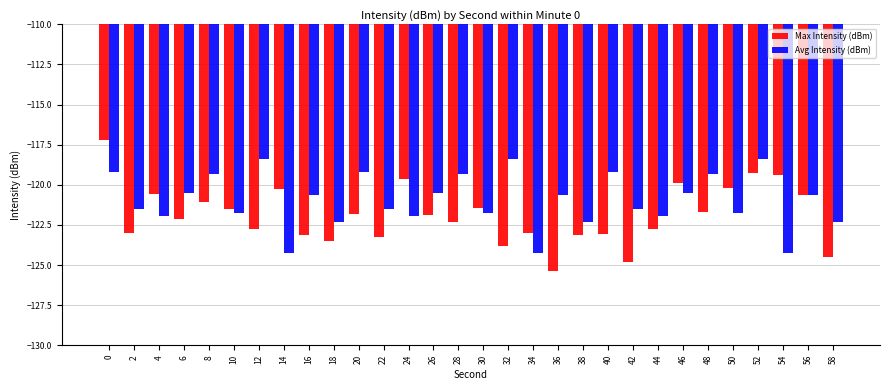

Is the value of Max Intensity (dBm) at 34 greater than the value of Avg Intensity (dBm) at 26?

No